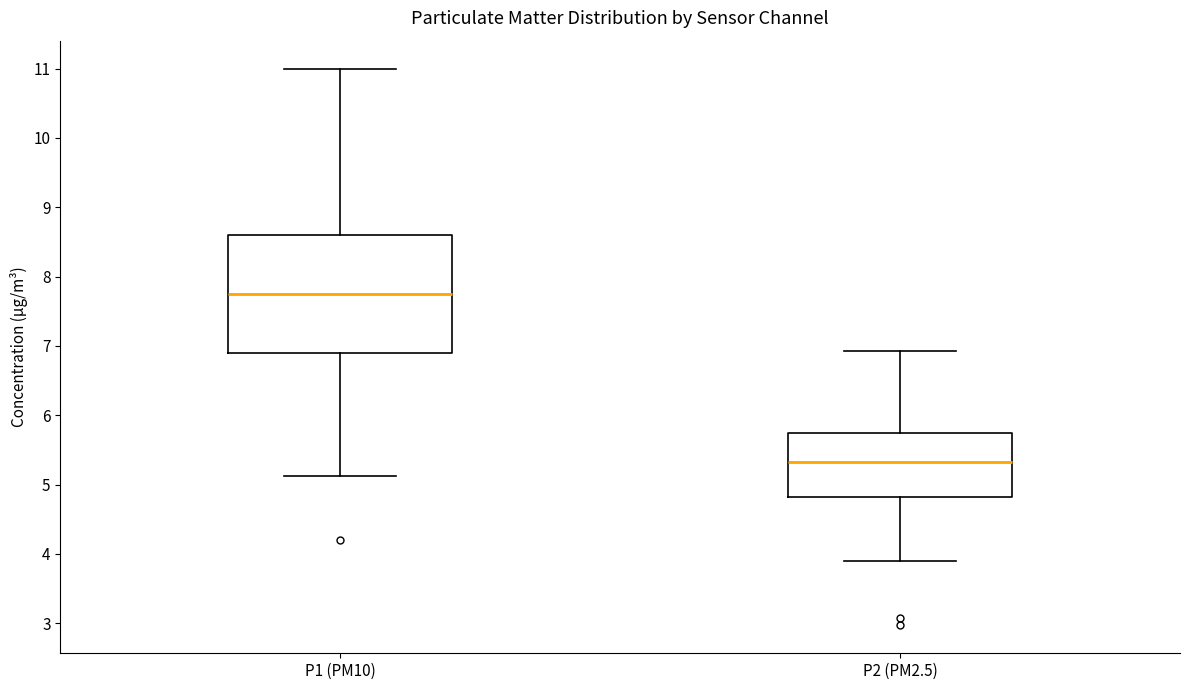

Which box's median line is the highest?

P1 (PM10)